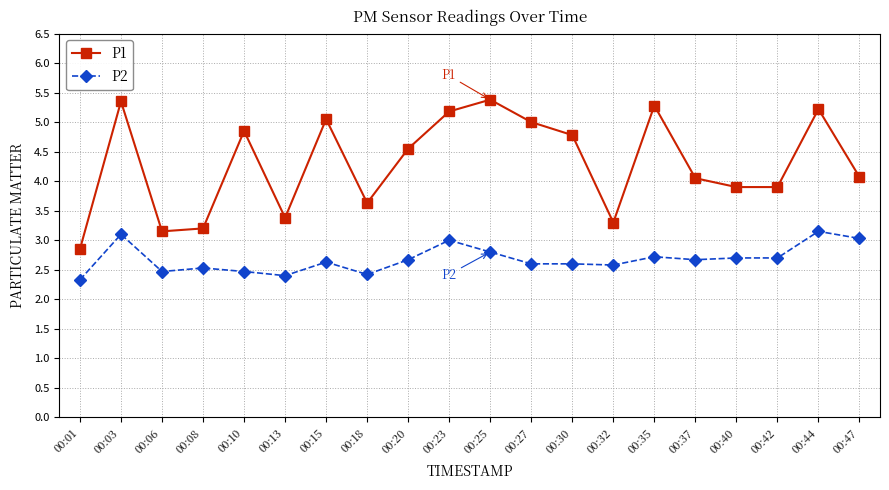

What is the average value of the P2 series?

2.7